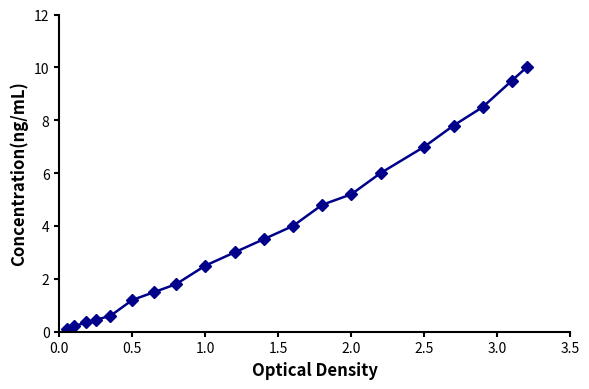

What is the sum of all values?

78.0